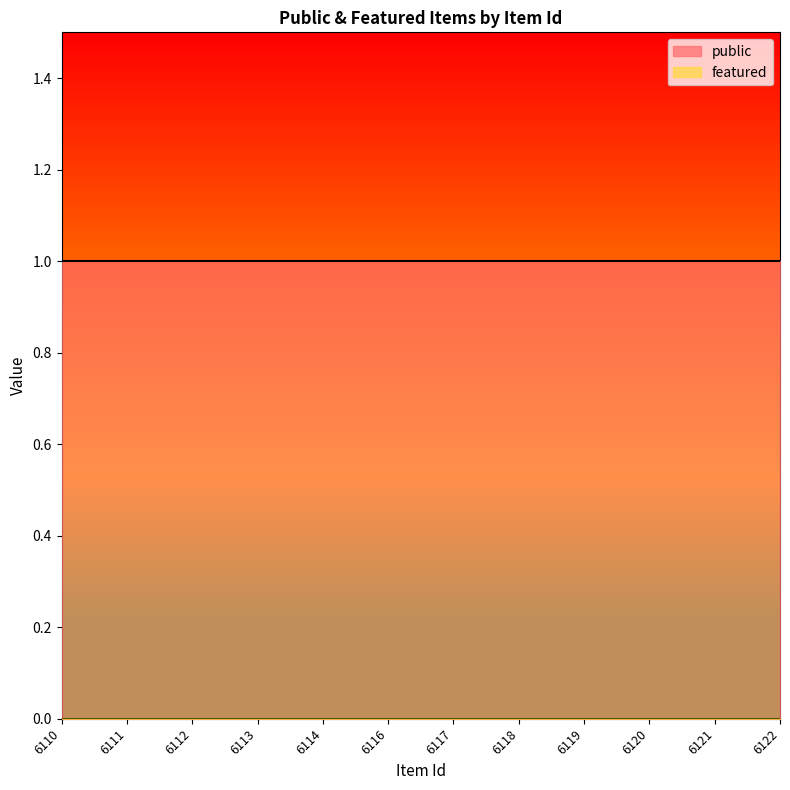

Which series has the widest spread of values?

public